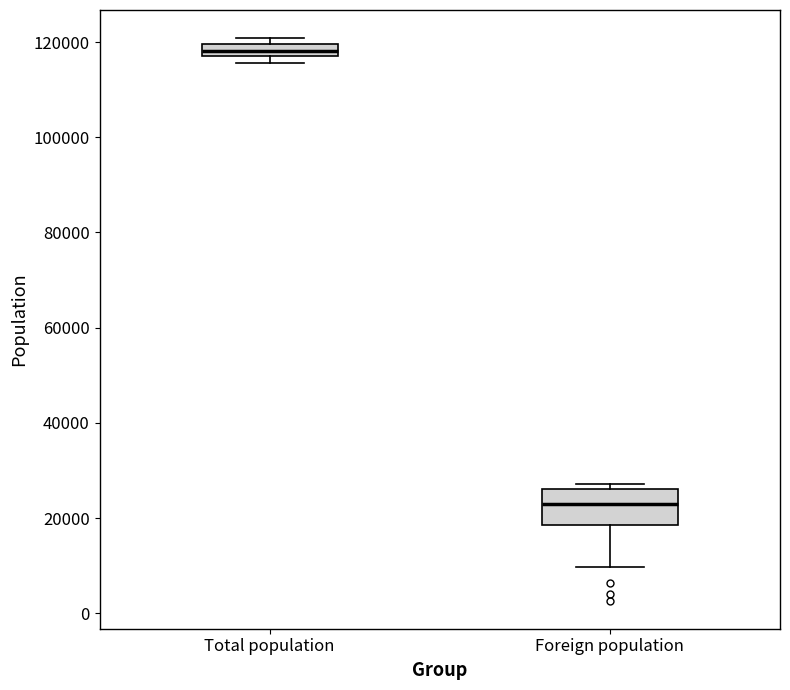

Where is the lower edge of the box for Foreign population on the y-axis? The values are not printed on the chart, so give them approximately, as read against the axis.

18000